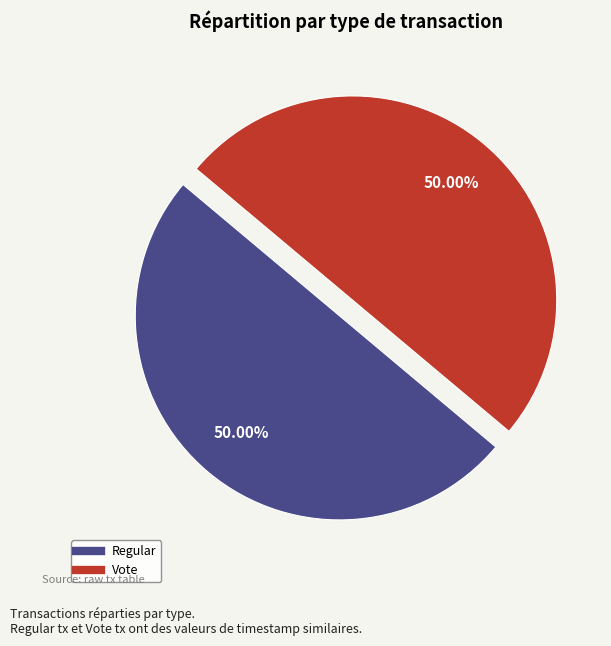

Is the sum of Regular and Vote greater than half?

Yes